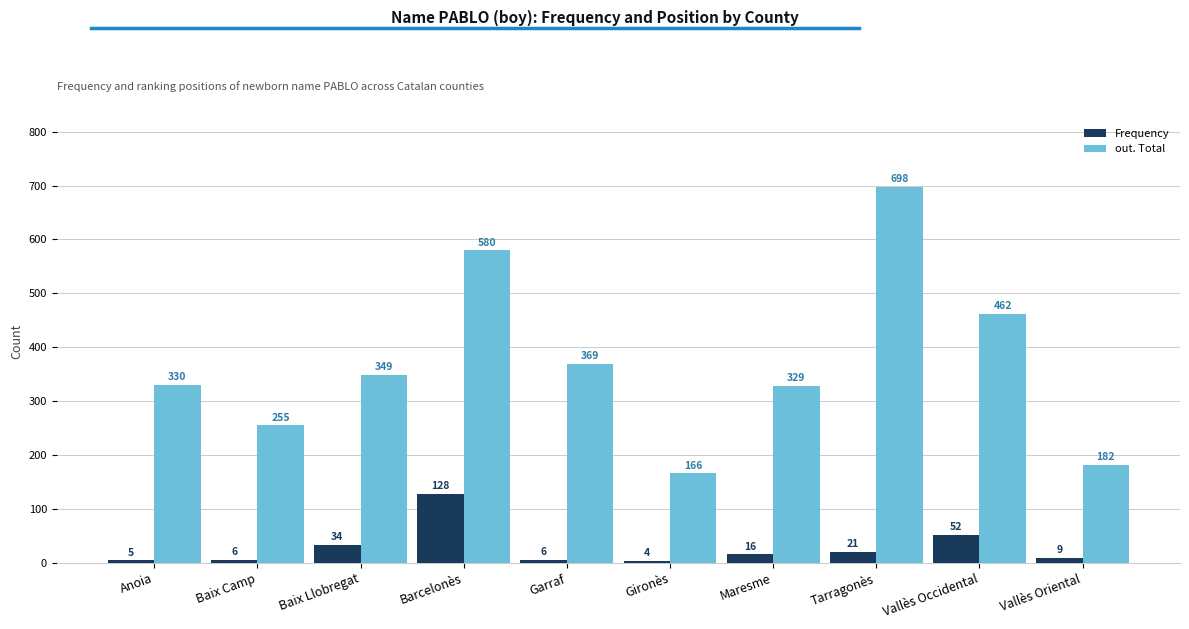

The value of out. Total at Barcelonès is 252. True or false?

False